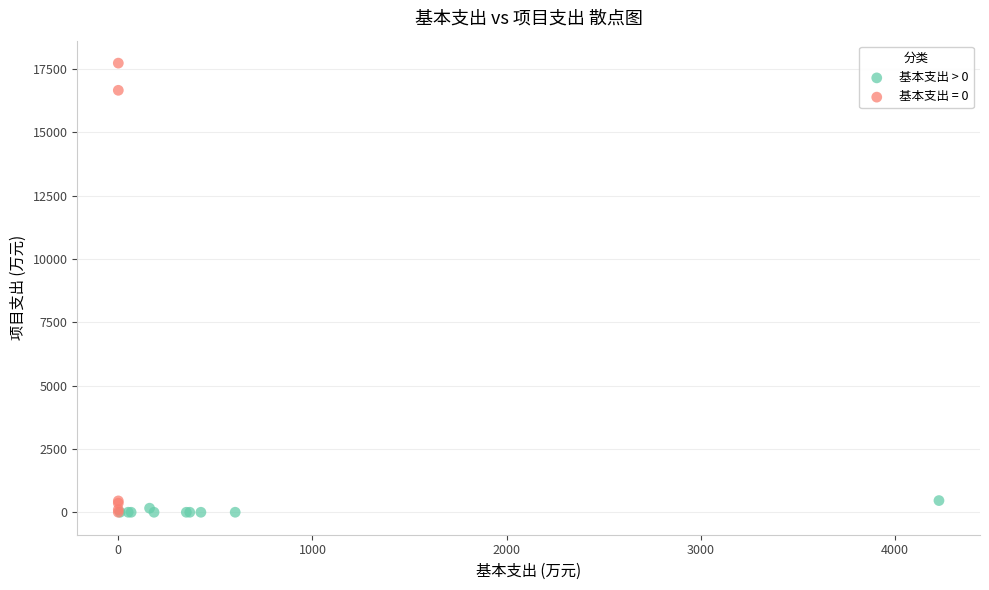

Which series has the largest Y range (max minus min)?

基本支出 = 0